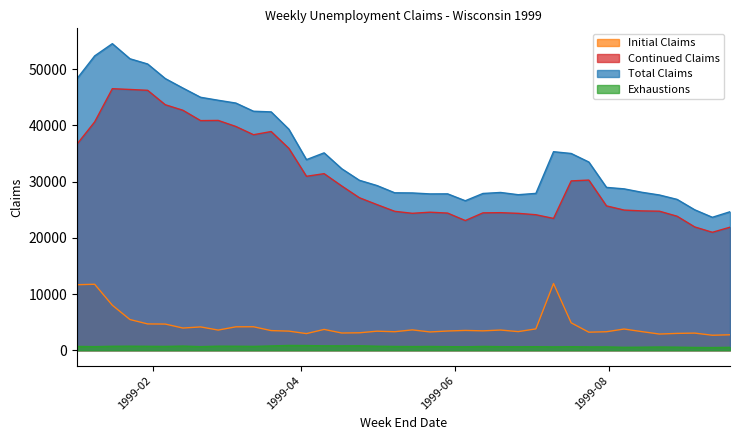

What value does the Total Claims series have at 1999-01-09, to the nearest 100?

52400